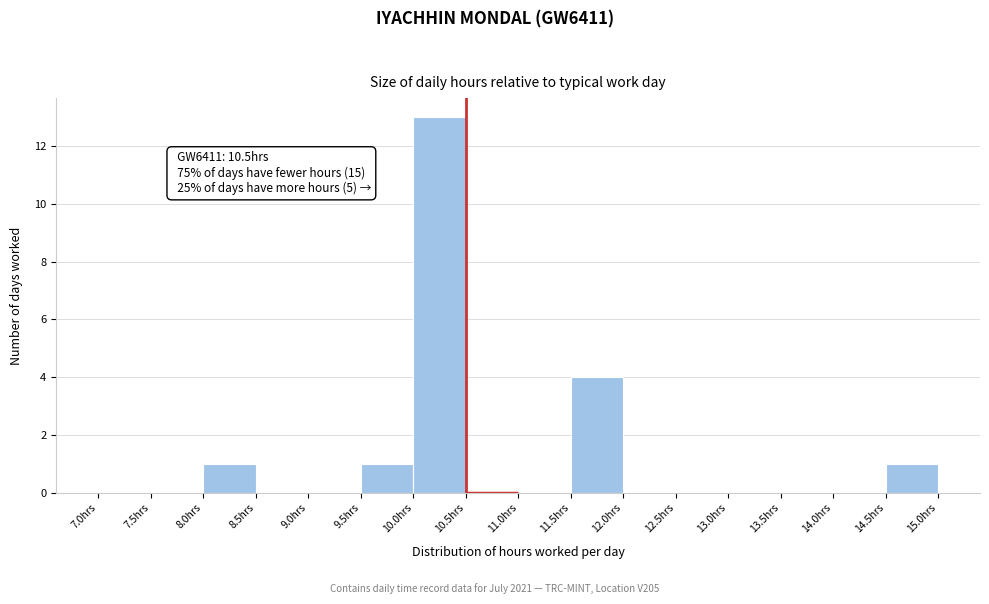

Which range on the x-axis has the tallest bar?

10.0 to 10.5